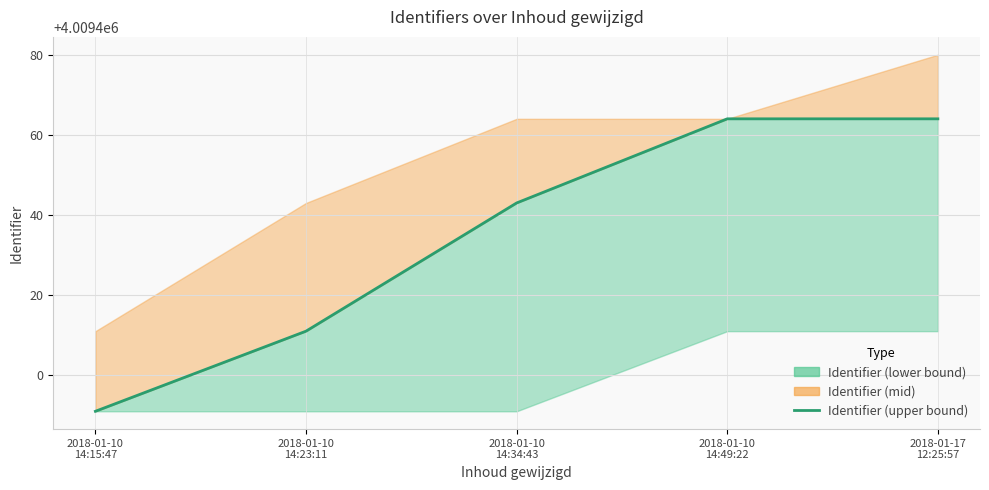

Between 2018-01-17
12:25:57 and 2018-01-10
14:34:43, which is larger?

2018-01-17
12:25:57